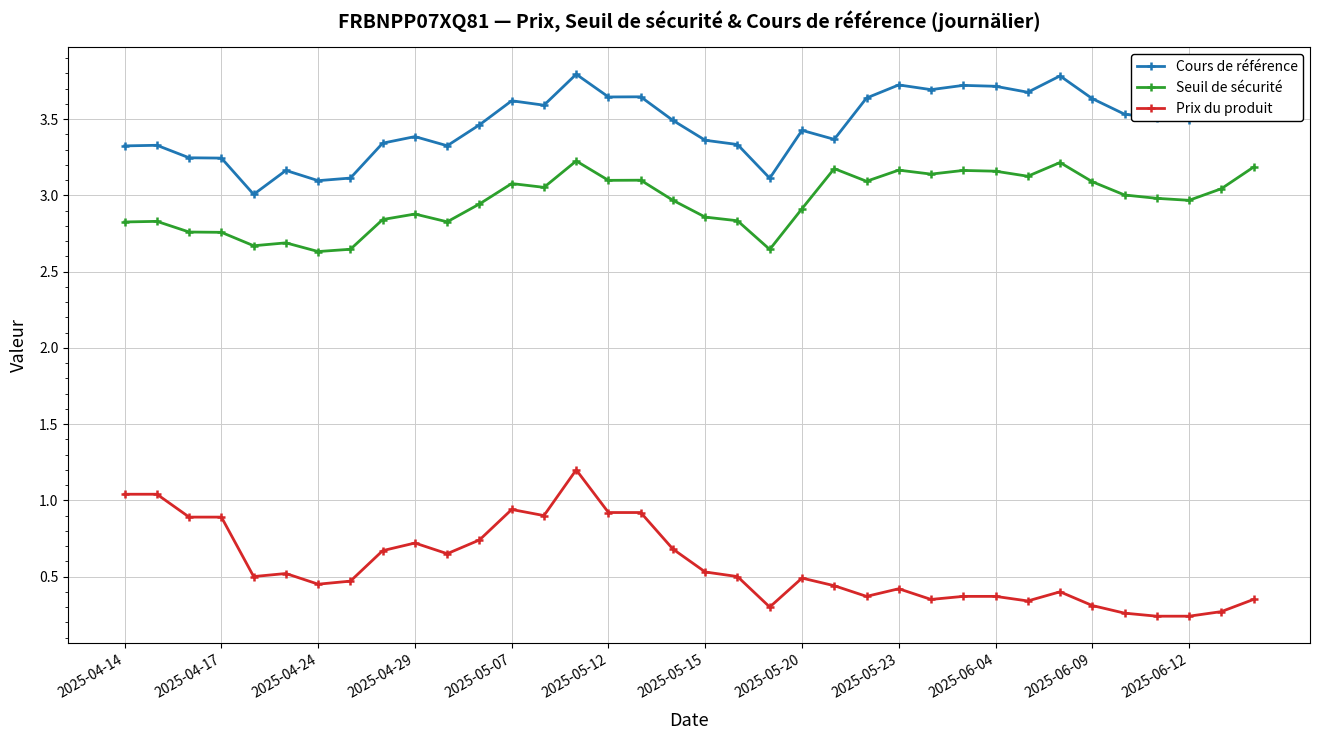

What is the maximum value shown in the chart?

3.8